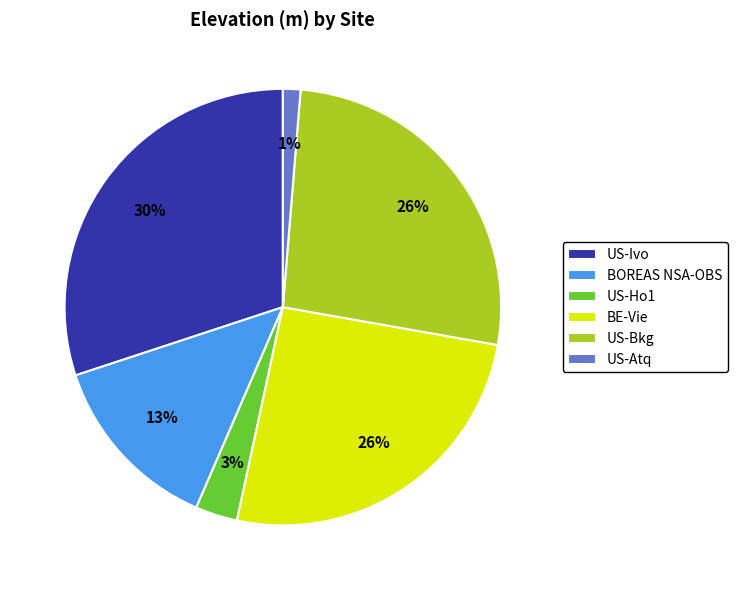

Between US-Atq and US-Ho1, which is larger?

US-Ho1